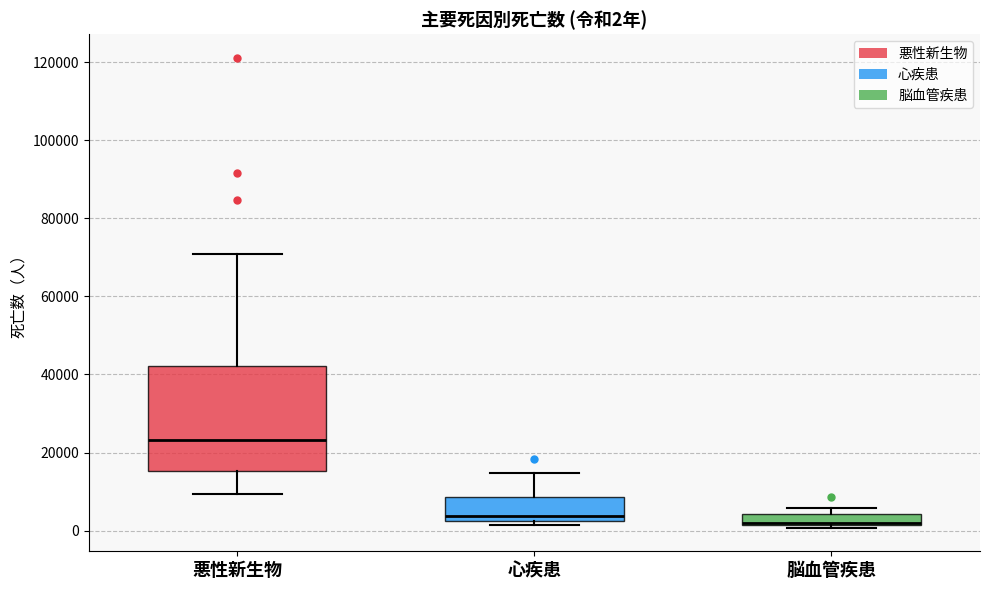

Which box is the tallest, from its lower edge to its upper edge?

悪性新生物